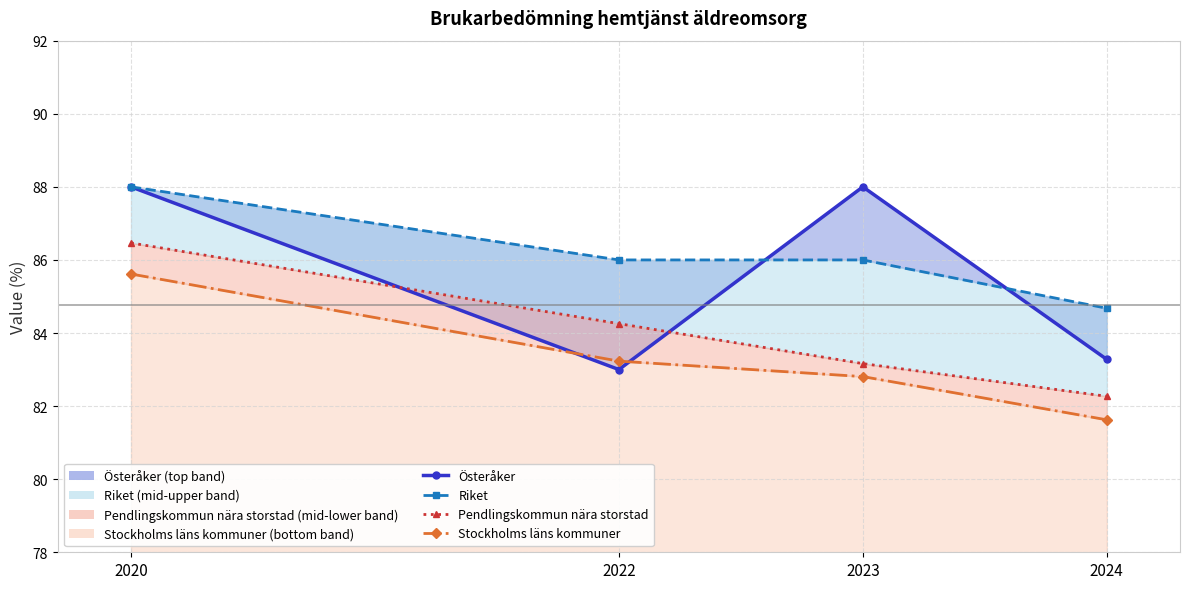

Reading left to right, transcribe all the data shown in this chart.

Österåker: 2020=88.0	2022=83.0	2023=88.0	2024=83.3
Riket: 2020=88.0	2022=86.0	2023=86.0	2024=84.7
Pendlingskommun nära storstad: 2020=86.5	2022=84.3	2023=83.2	2024=82.3
Stockholms läns kommuner: 2020=85.6	2022=83.2	2023=82.8	2024=81.6